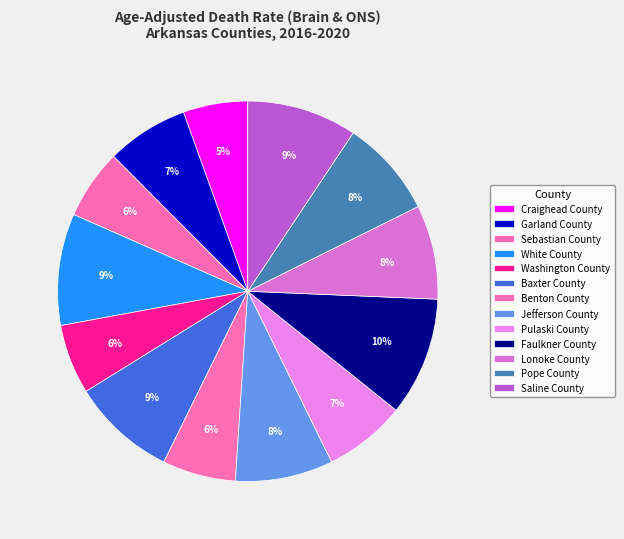

Count the number of slices in the pie.

13